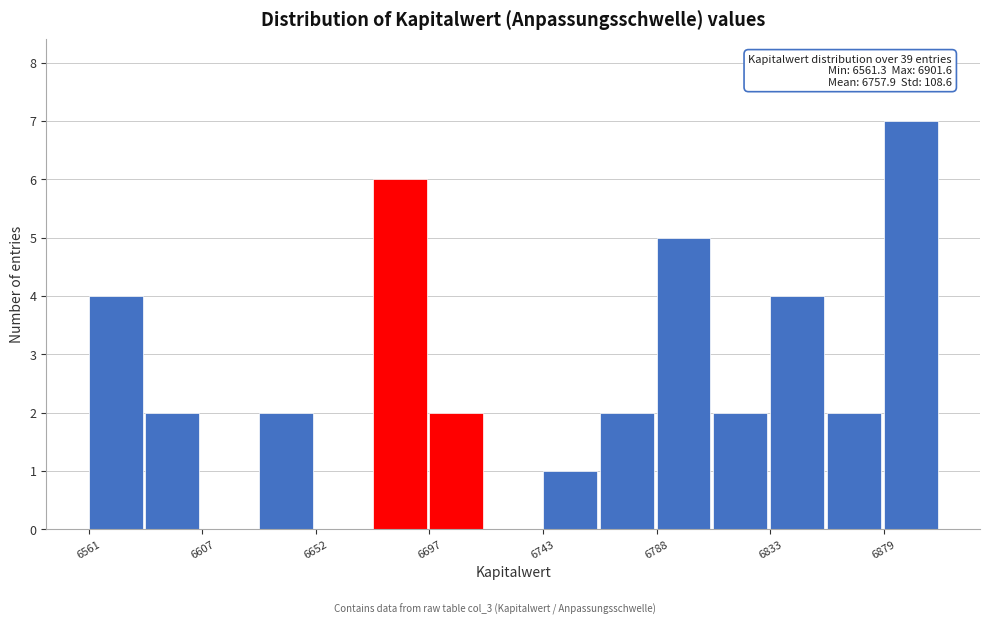

Over which range of the x-axis is the bar tallest?

6880 to 6900